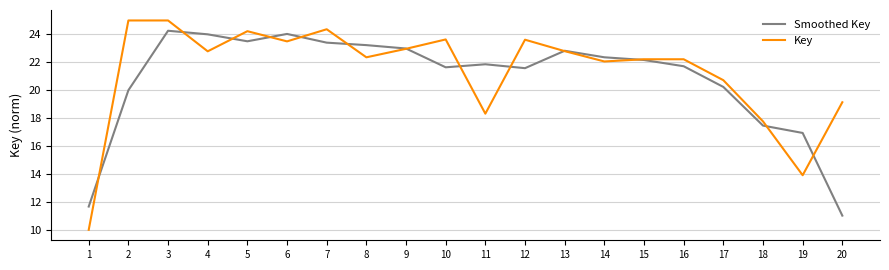

At how many categories does at least one series exceed 11?

20